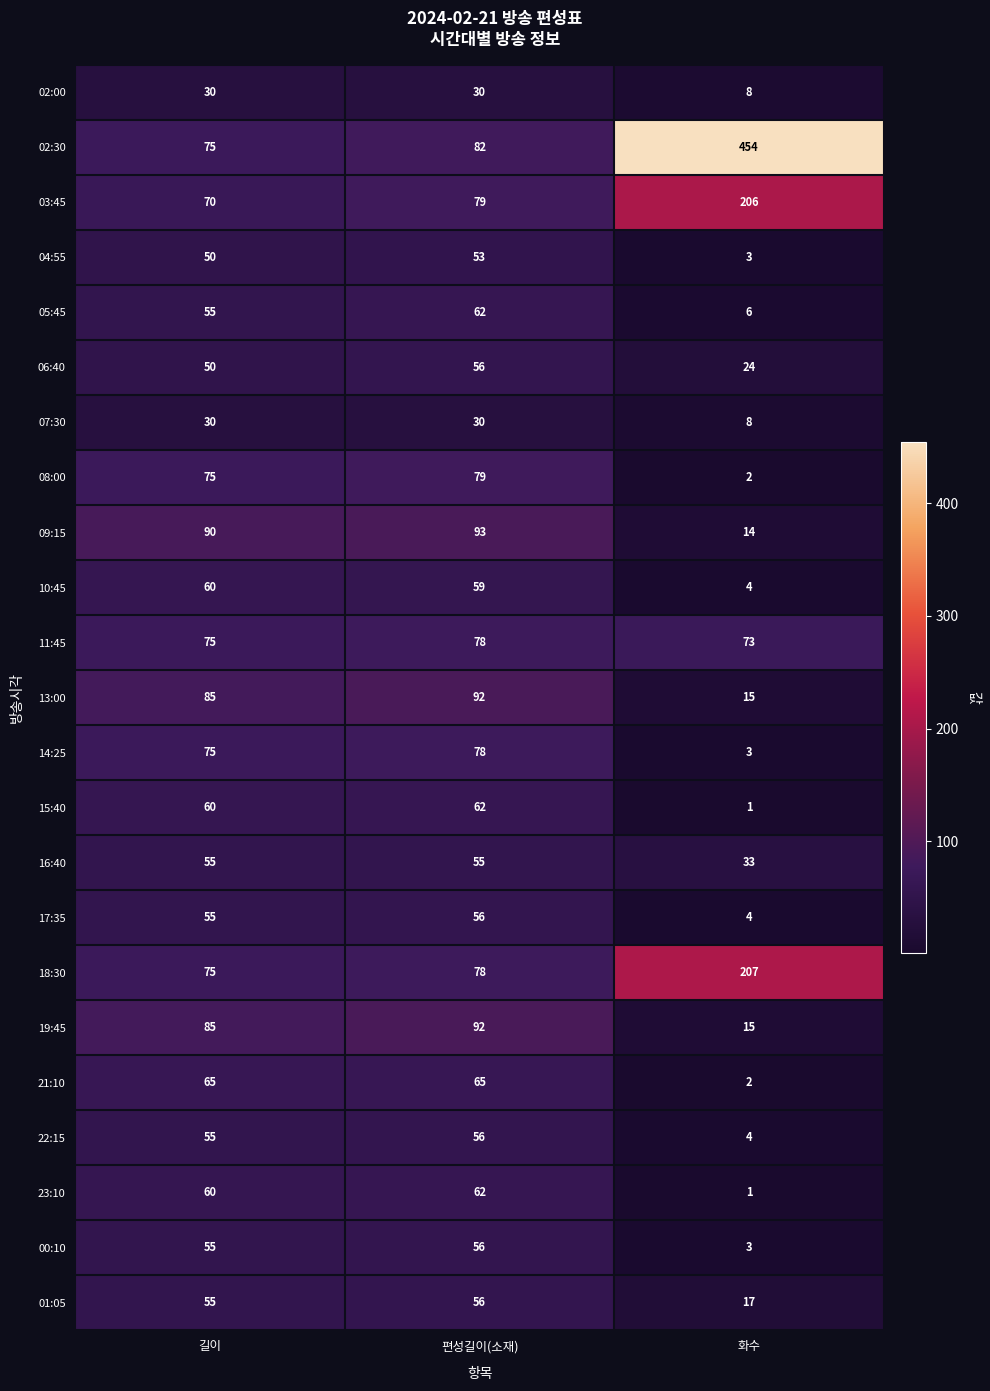

Which series has the widest spread of values?

02:30